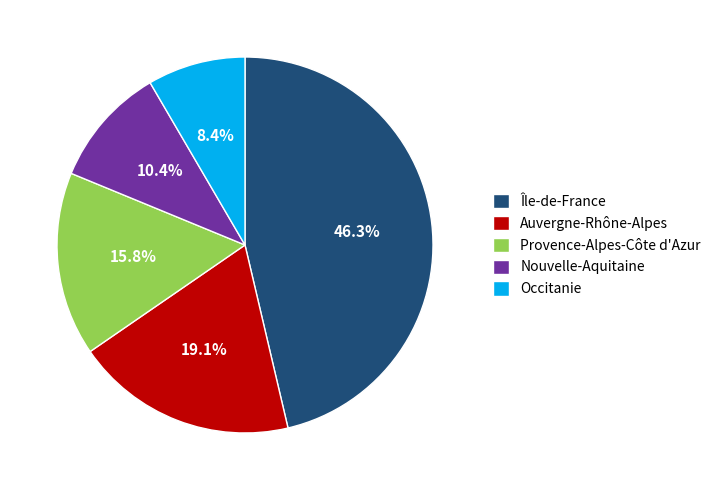

What is the smallest slice in the pie chart?

Occitanie